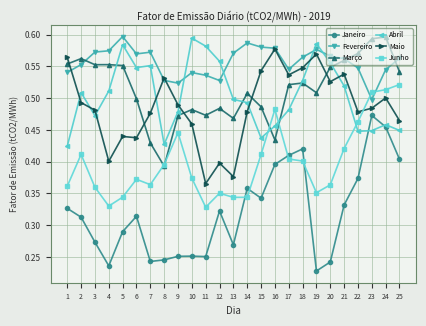

Count the number of data series in this chart.

6